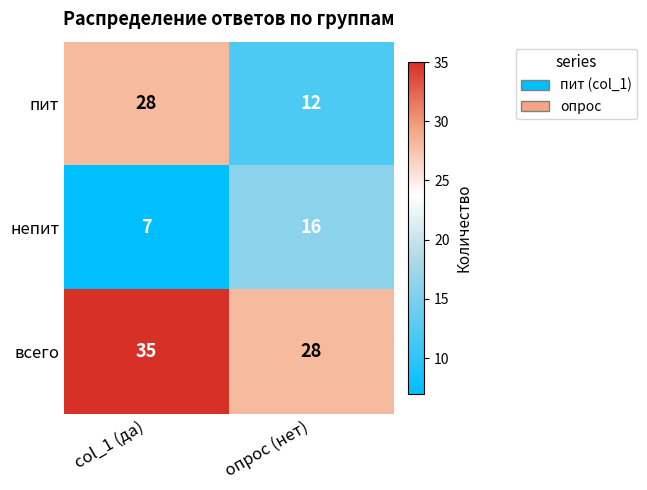

True or false: всего has a value of 54 at col_1 (да).

False